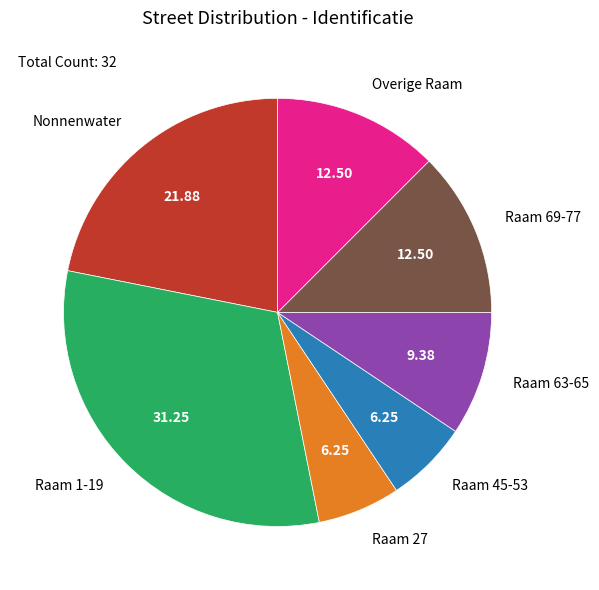

Is Raam 63-65 the majority of the pie?

No